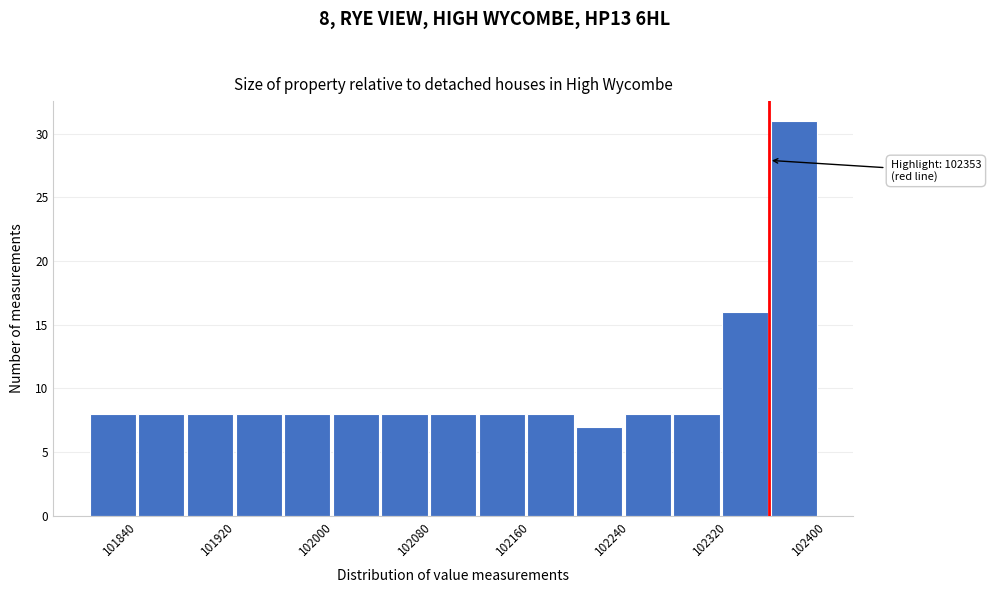

Around what value on the x-axis is the tallest bar? Give the approximate position of its centre, as read against the axis.

102370